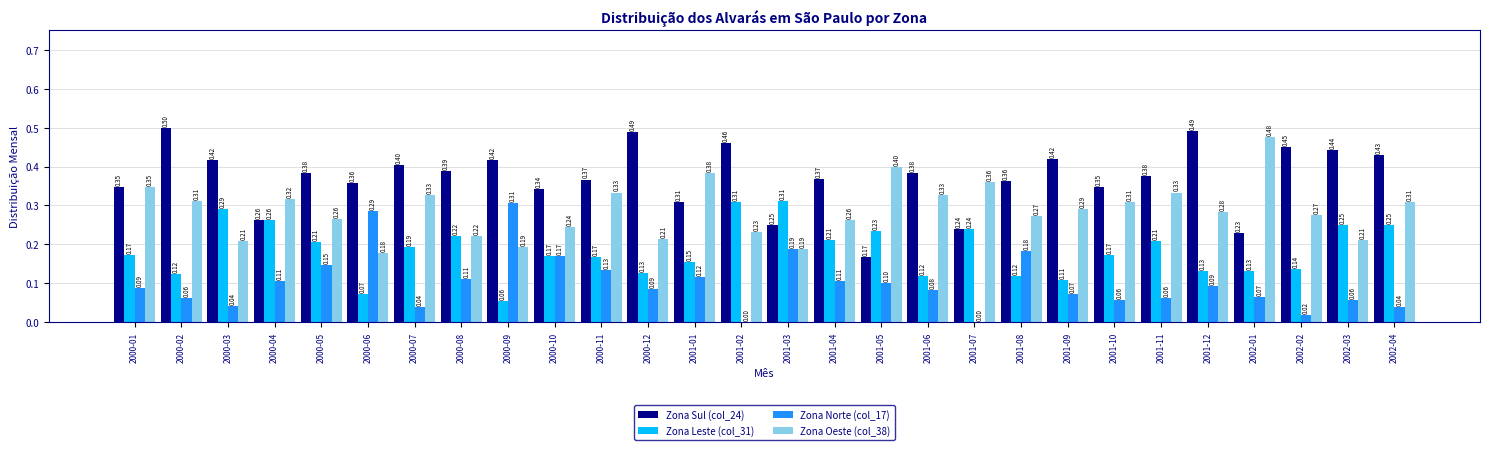

Is the value of Zona Sul (col_24) at 2000-02 greater than the value of Zona Leste (col_31) at 2002-02?

Yes